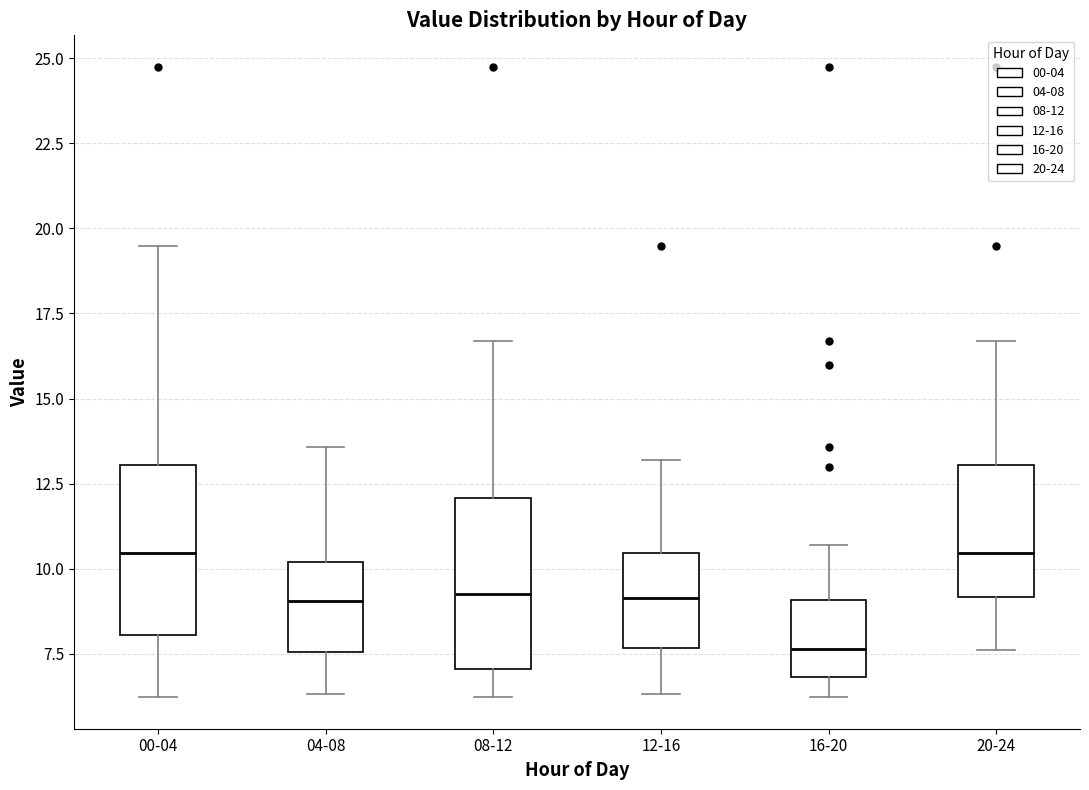

Where is the lower edge of the box for 20-24 on the y-axis? The values are not printed on the chart, so give them approximately, as read against the axis.

9.0